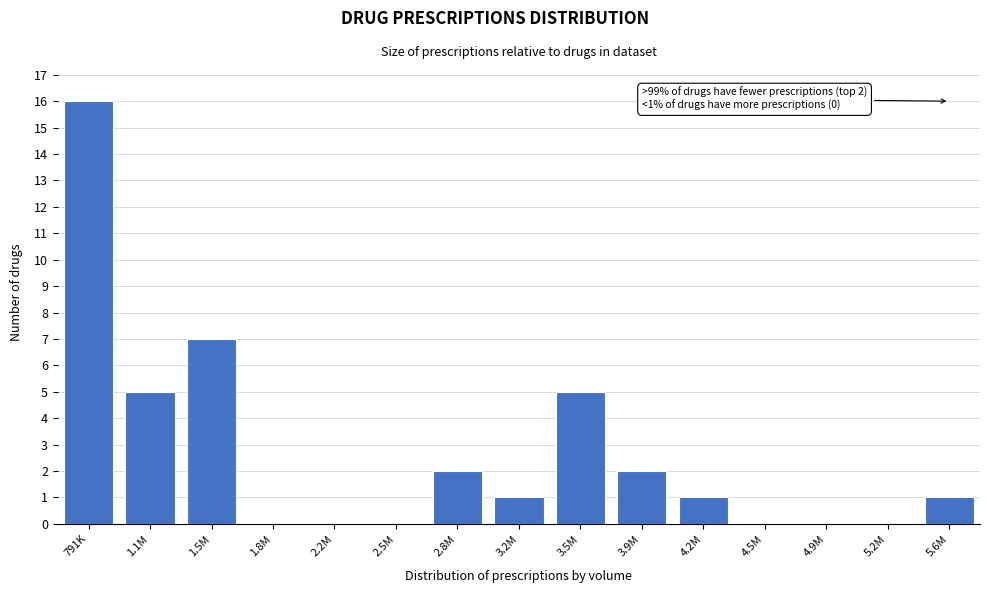

Reading left to right, extract all data points from this chart.

791K=16	1.1M=5	1.5M=7	1.8M=0	2.2M=0	2.5M=0	2.8M=2	3.2M=1	3.5M=5	3.9M=2	4.2M=1	4.5M=0	4.9M=0	5.2M=0	5.6M=1